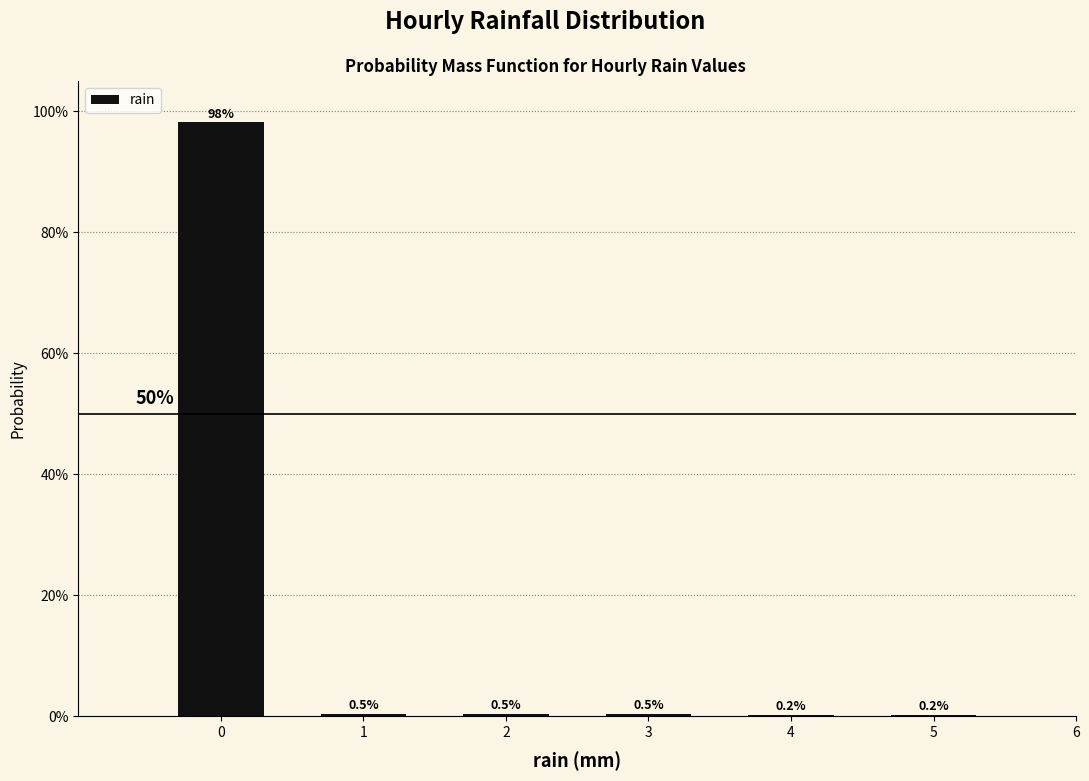

Reading left to right, list all the values displayed in this chart.

0=98.1	1=0.5	2=0.5	3=0.5	4=0.2	5=0.2